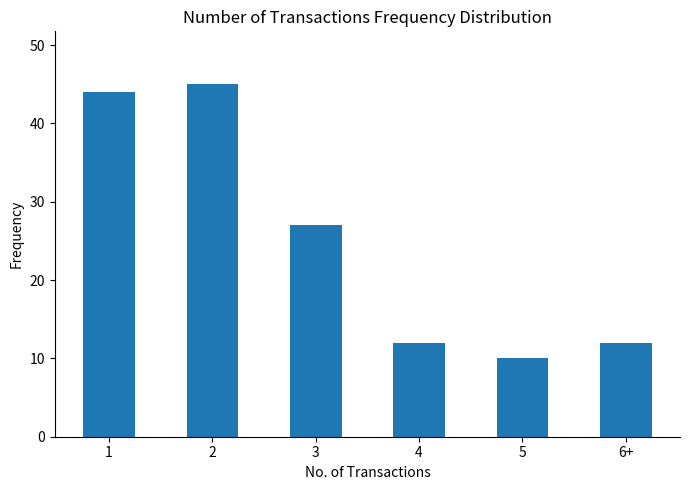

Count the number of categories in the chart.

6